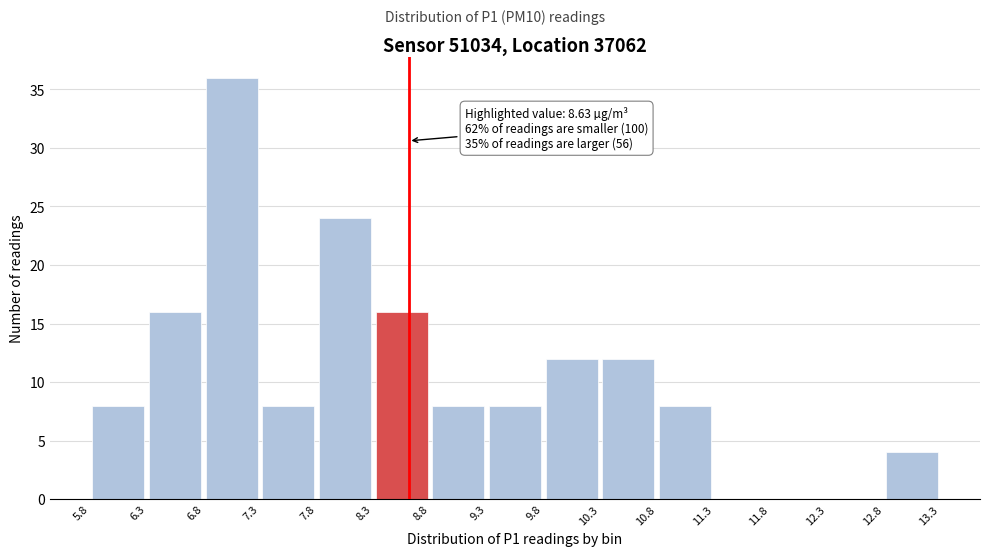

Which range on the x-axis has the tallest bar?

6.8 to 7.3